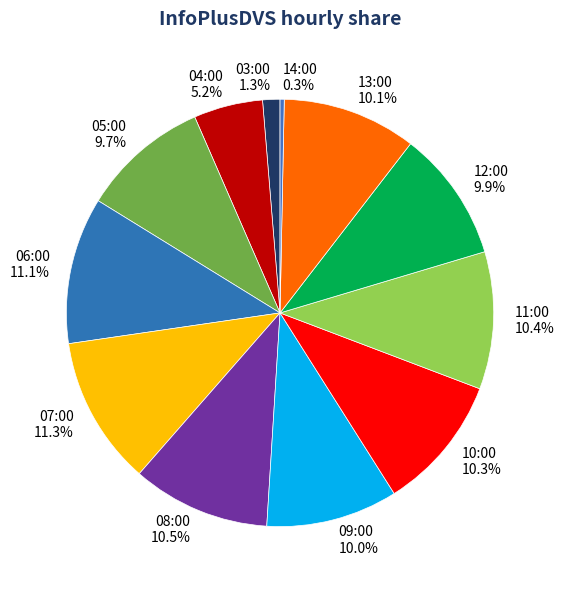

Which slice is the smallest?

14:00